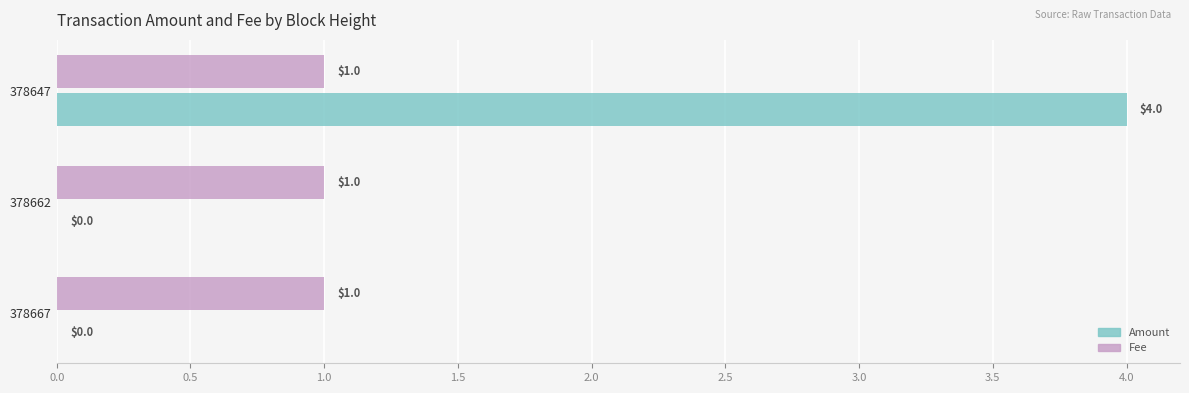

Is it true that Amount equals 4 at 378647?

True